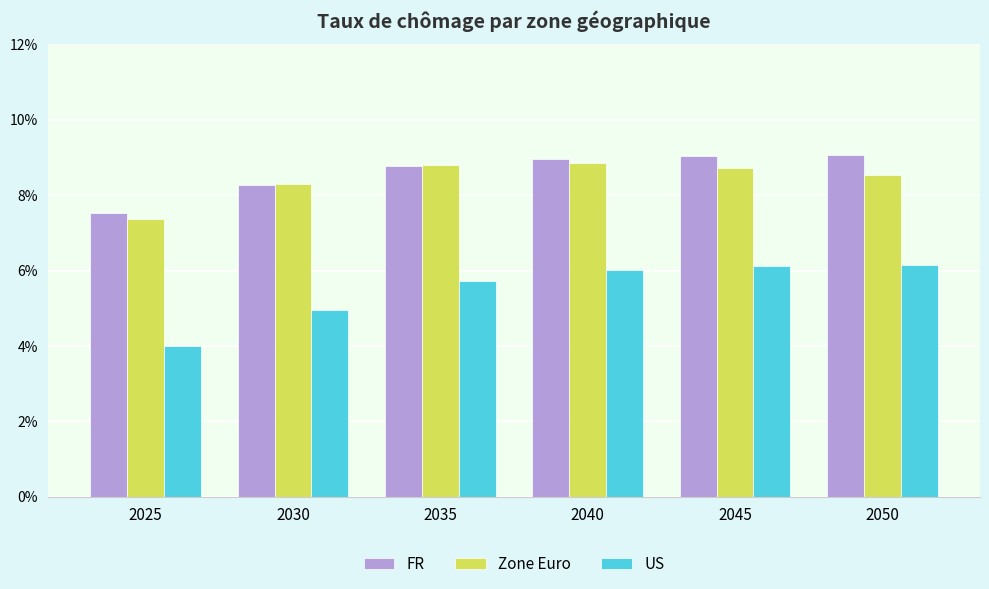

Does the chart contain stacked bars?

No